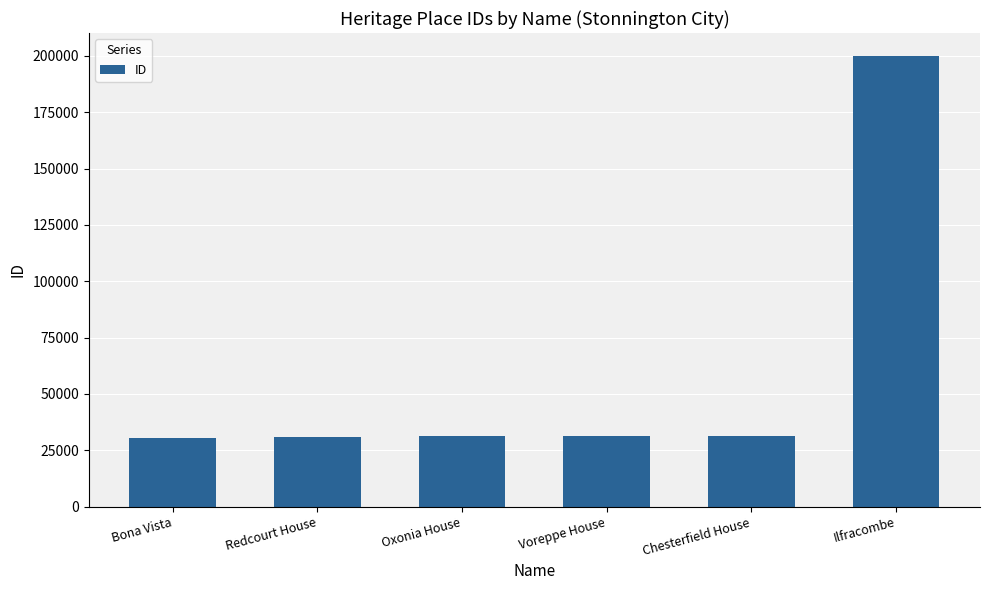

What is the average value?

59179